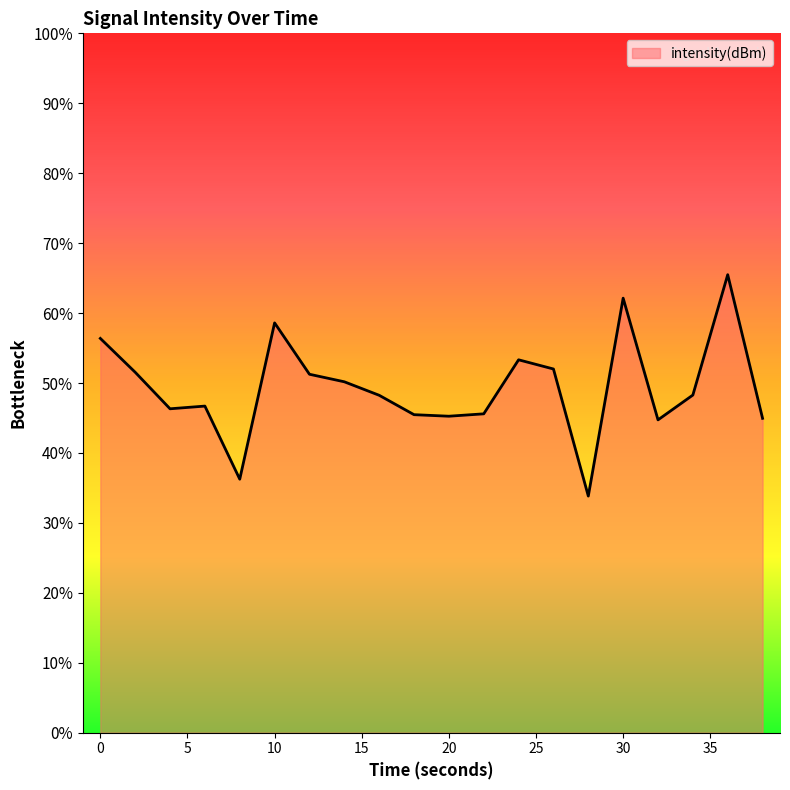

Which category has the lowest value across all series?

28